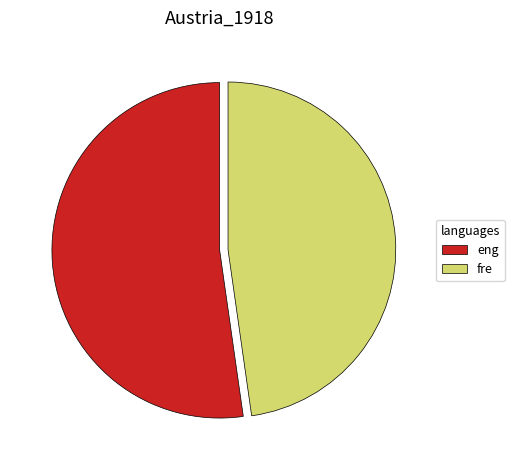

How many segments does this pie chart have?

2